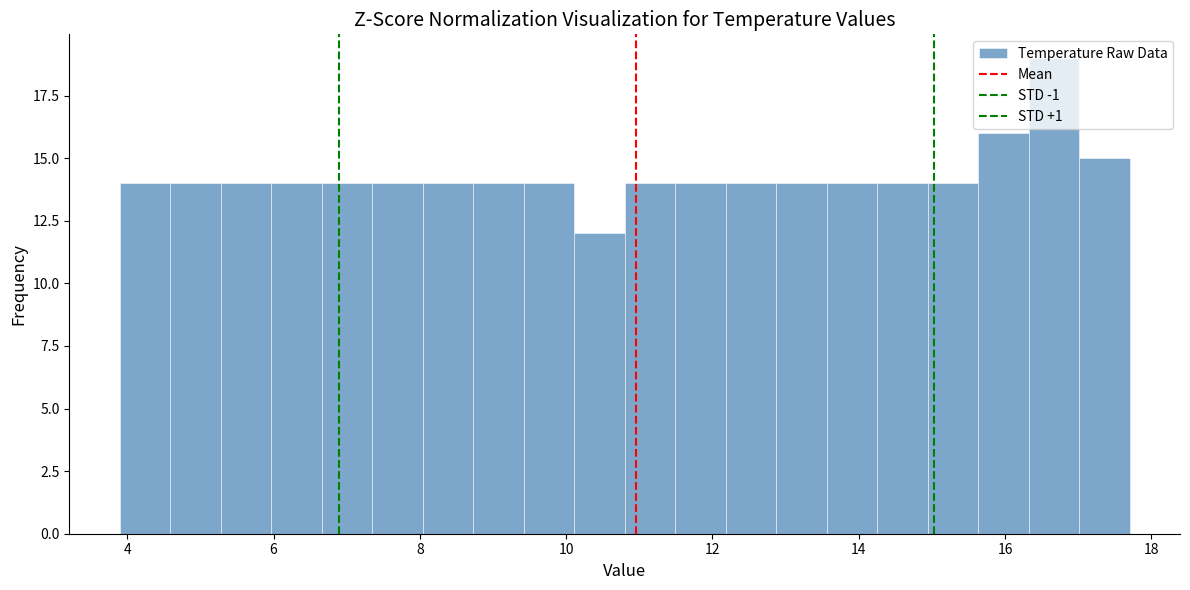

Around what value on the x-axis is the tallest bar? Give the approximate position of its centre, as read against the axis.

16.6